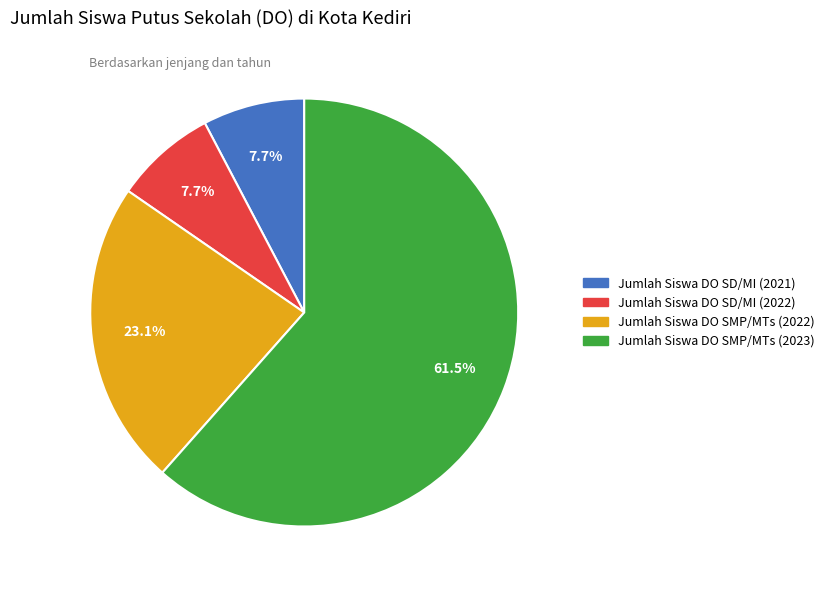

Between Jumlah Siswa DO SMP/MTs (2022) and Jumlah Siswa DO SMP/MTs (2023), which is larger?

Jumlah Siswa DO SMP/MTs (2023)